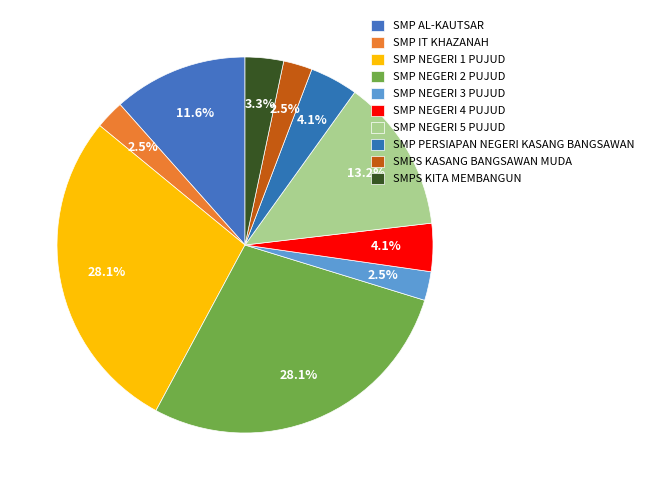

Rank the categories by value from highest to lowest.

SMP NEGERI 1 PUJUD, SMP NEGERI 2 PUJUD, SMP NEGERI 5 PUJUD, SMP AL-KAUTSAR, SMP NEGERI 4 PUJUD, SMP PERSIAPAN NEGERI KASANG BANGSAWAN, SMPS KITA MEMBANGUN, SMP IT KHAZANAH, SMP NEGERI 3 PUJUD, SMPS KASANG BANGSAWAN MUDA